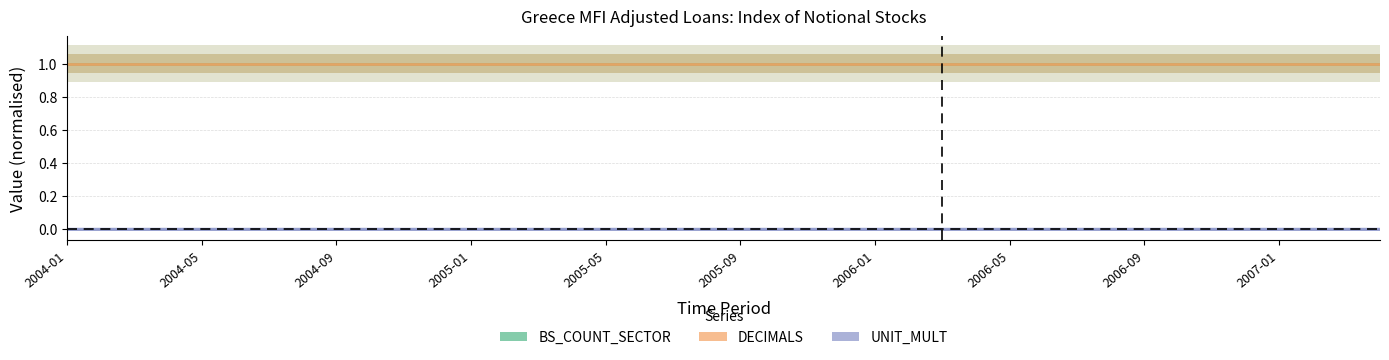

True or false: BS_COUNT_SECTOR has more than 1 points higher than both neighbors.

False